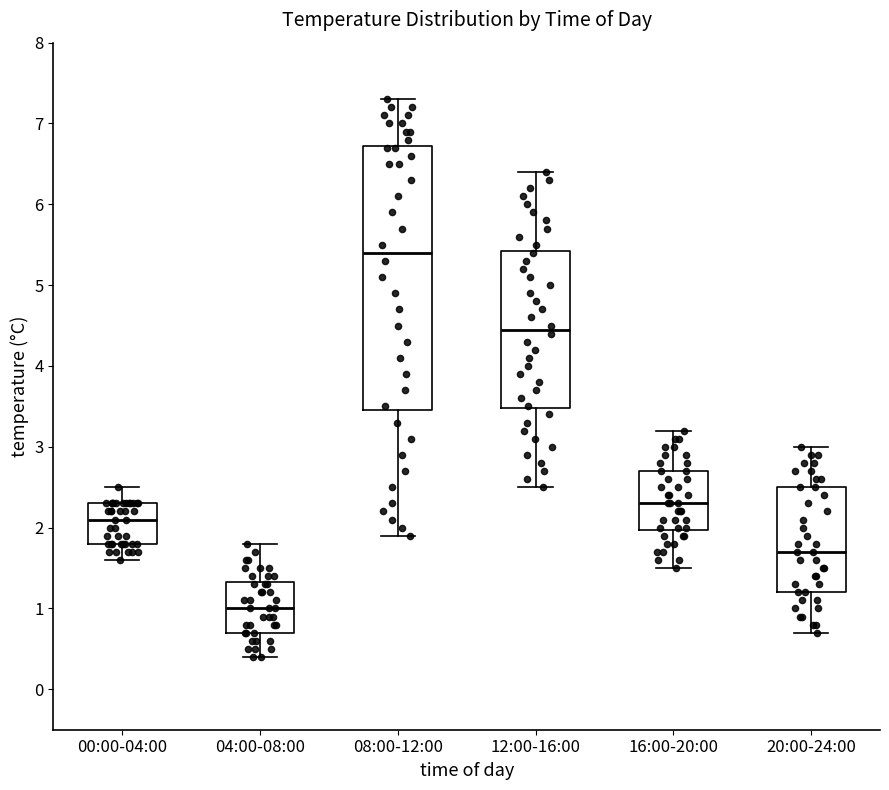

Which box's median line is the highest?

08:00-12:00